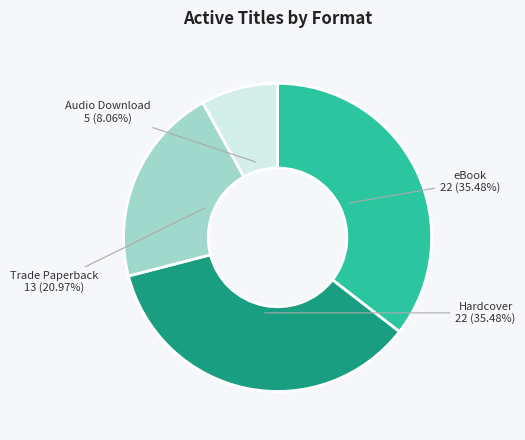

How many slices are in this pie chart?

4